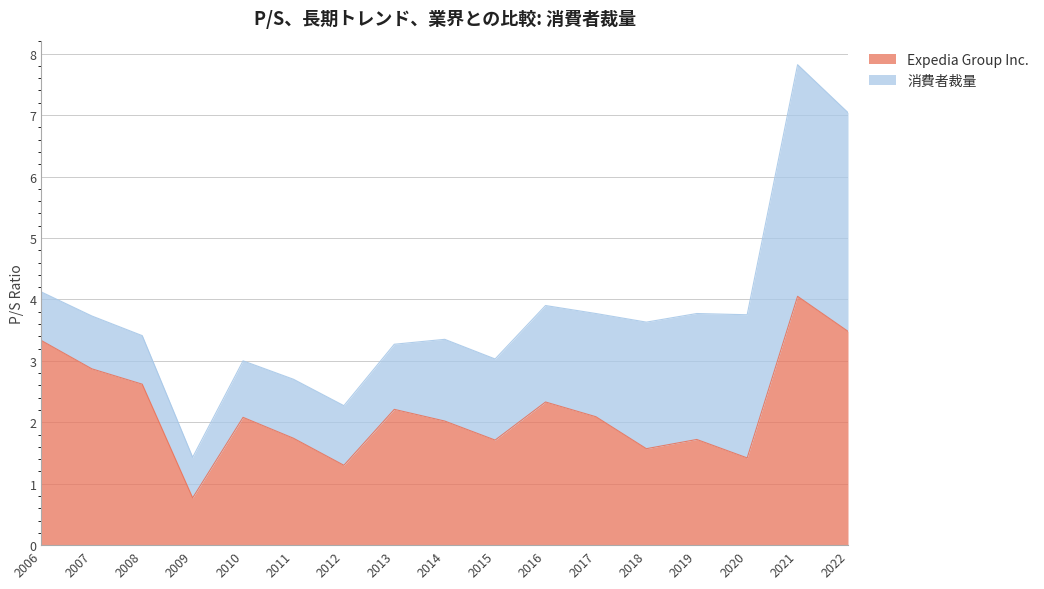

What is the average value?

2.2